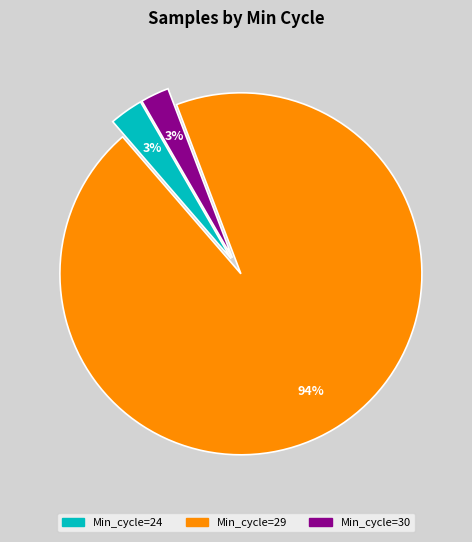

To the nearest percent, what is the average slice percentage?

33%